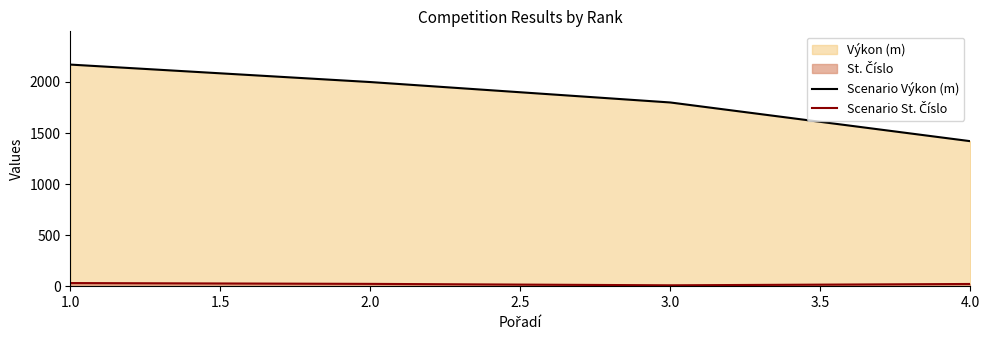

What is the sum of all Scenario St. Číslo values?

85